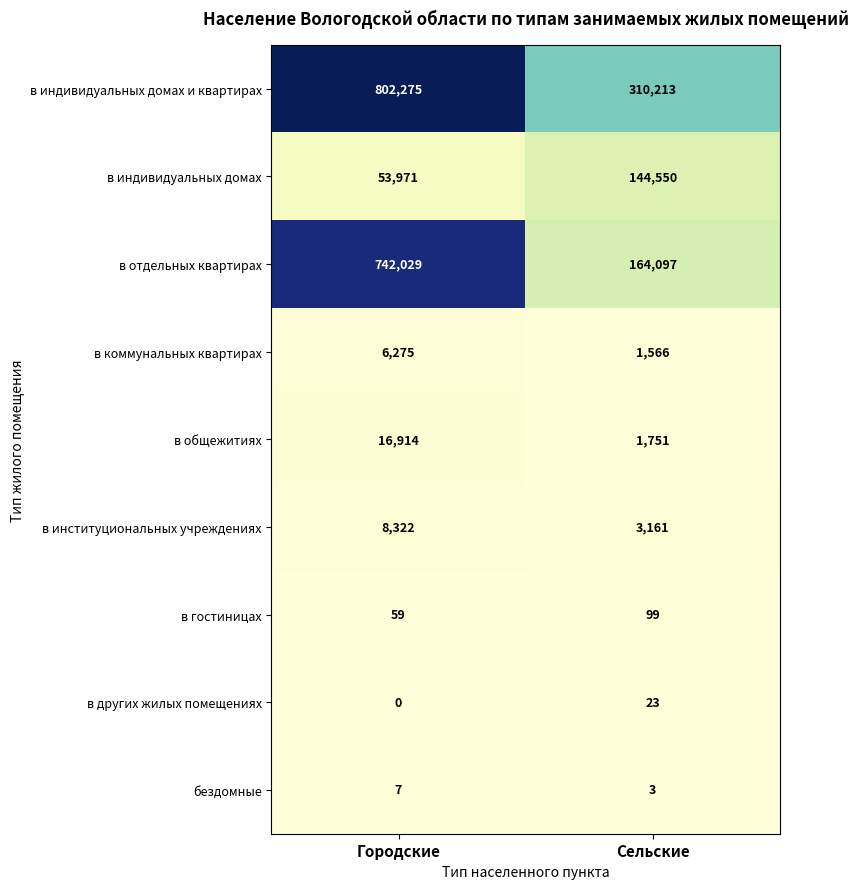

Reading left to right, extract all data points from this chart.

в индивидуальных домах и квартирах: Городские=802275	Сельские=310213
в индивидуальных домах: Городские=53971	Сельские=144550
в отдельных квартирах: Городские=742029	Сельские=164097
в коммунальных квартирах: Городские=6275	Сельские=1566
в общежитиях: Городские=16914	Сельские=1751
в институциональных учреждениях: Городские=8322	Сельские=3161
в гостиницах: Городские=59	Сельские=99
в других жилых помещениях: Городские=0	Сельские=23
бездомные: Городские=7	Сельские=3